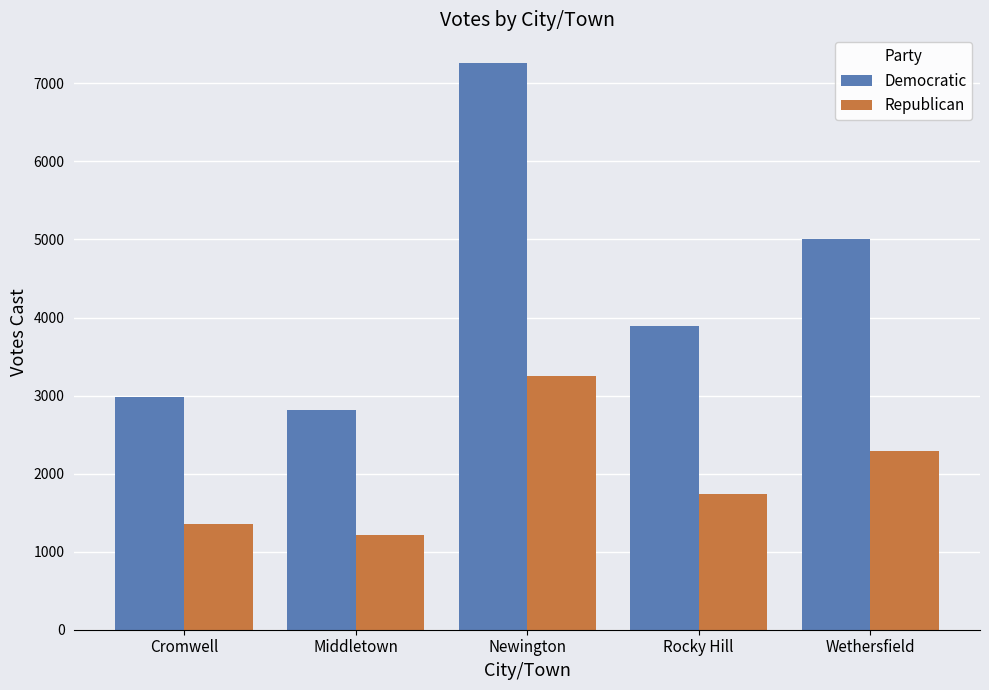

Reading left to right, transcribe all the data shown in this chart.

Democratic: 2979	2820	7265	3889	5009
Republican: 1359	1215	3255	1737	2295